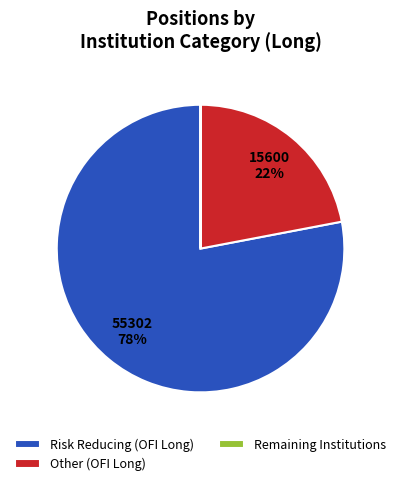

What percentage is the Risk Reducing (OFI Long) slice, to the nearest percent?

78%